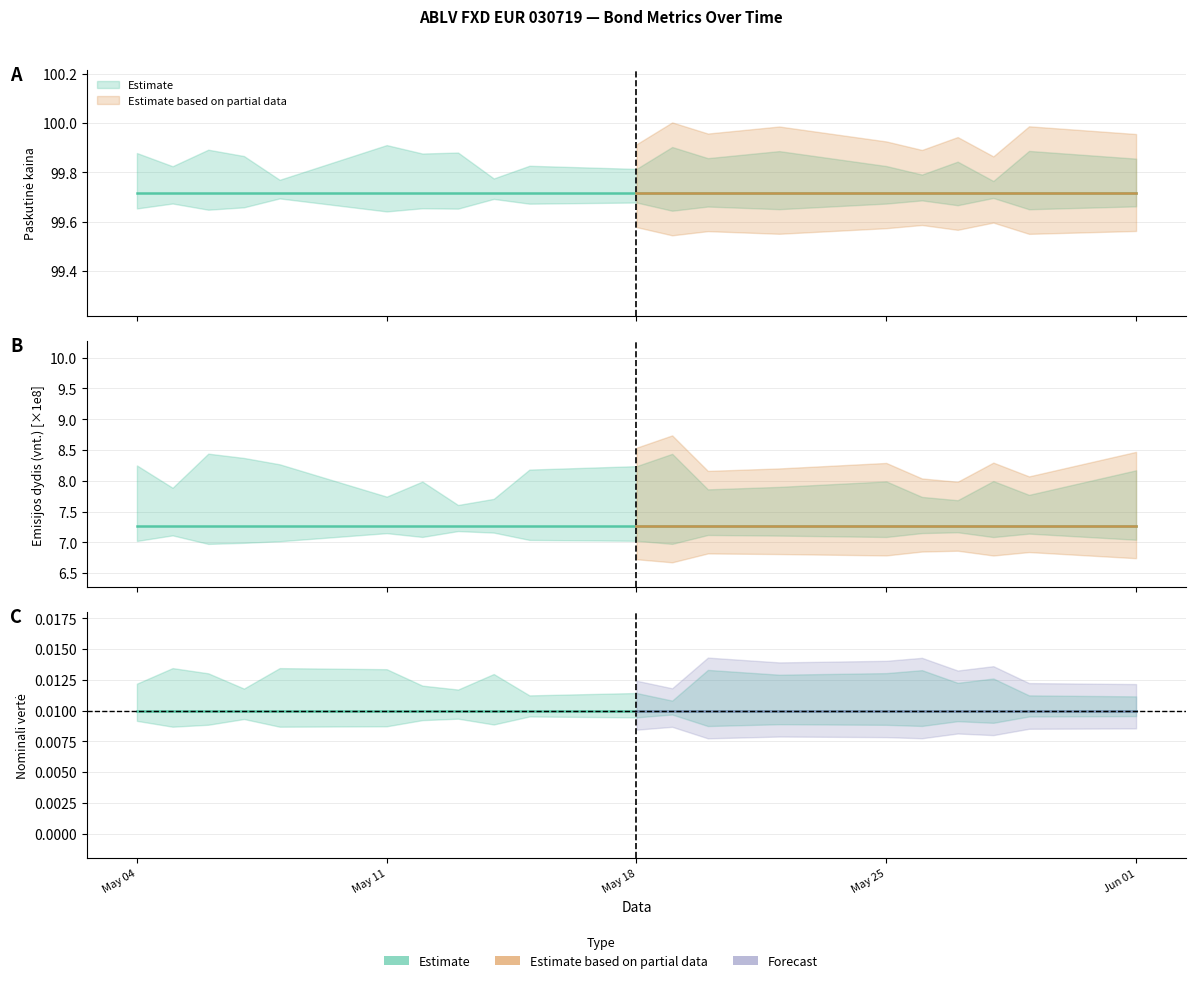

Does the chart display data point markers on the line(s)?

No